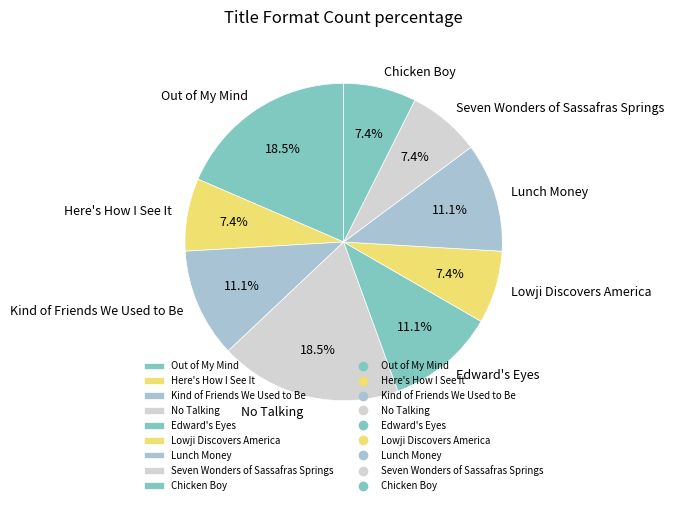

Approximately how many times larger is the value at Chicken Boy compared to Edward's Eyes?

0.7